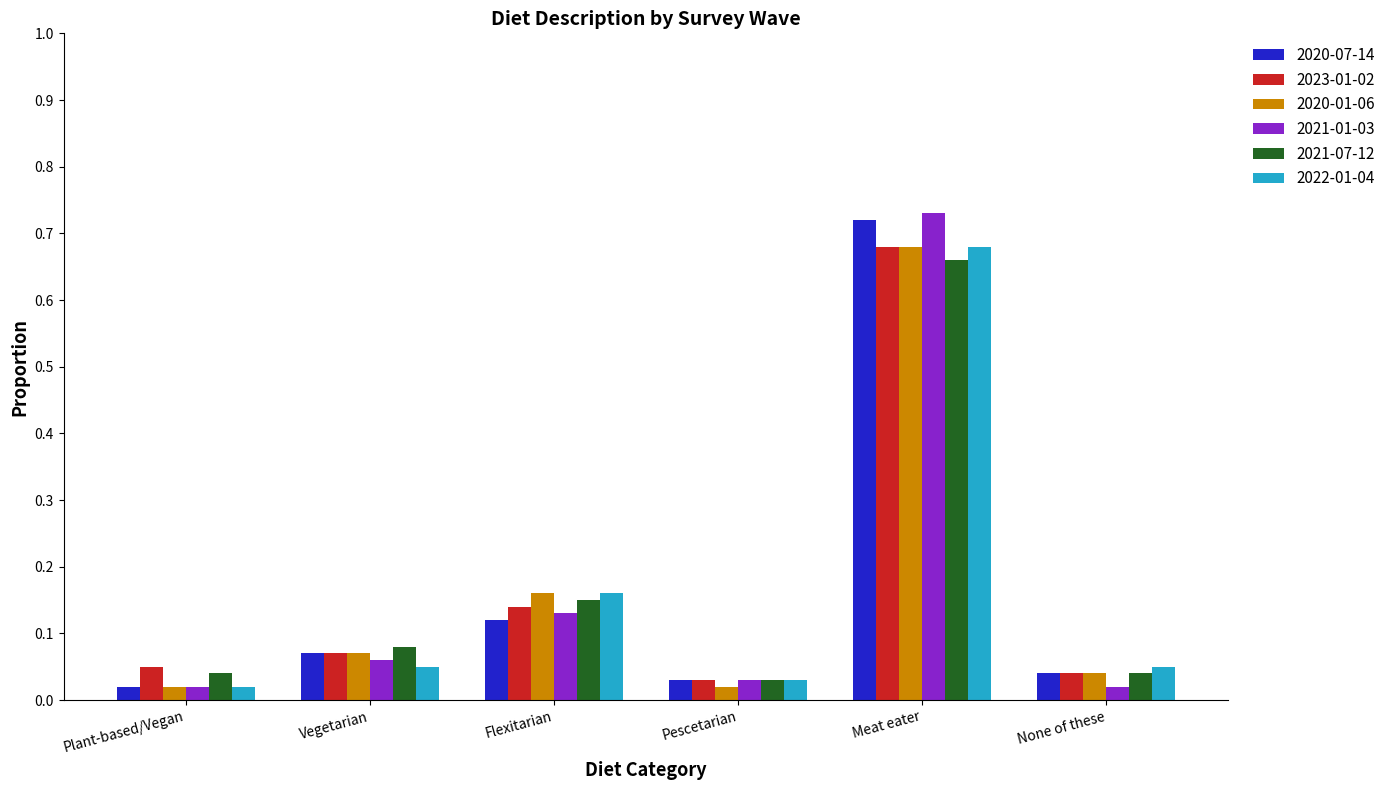

How many data points does each series have?

6